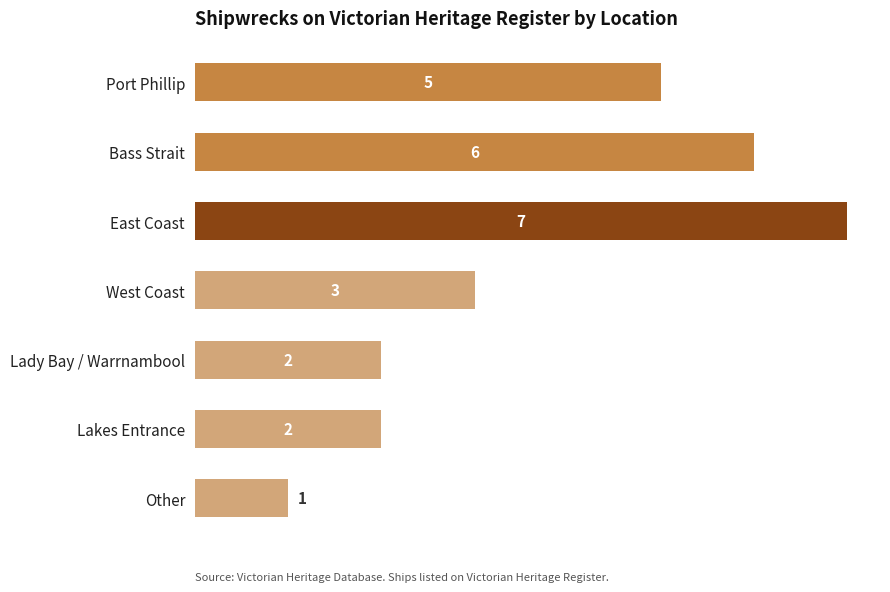

Is it true that the value at East Coast is 10?

False